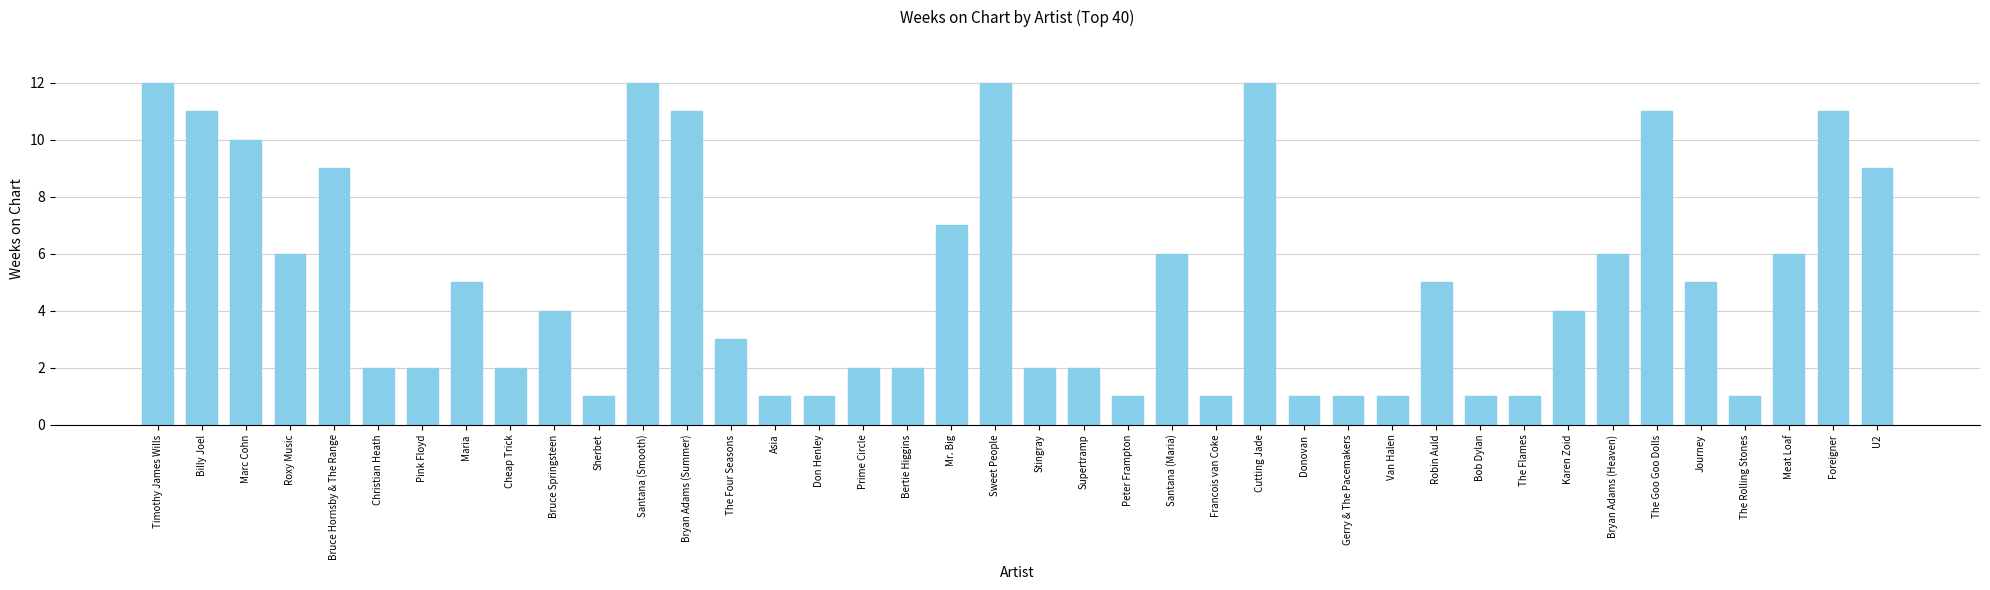

What is the ratio of the value at Don Henley to the value at Gerry & The Pacemakers?

1.0